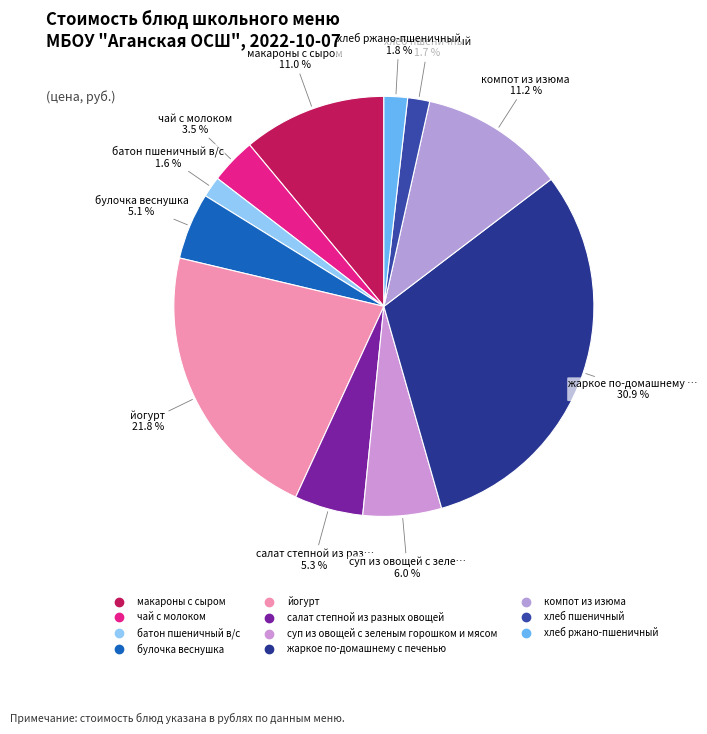

Count the number of slices in the pie.

11